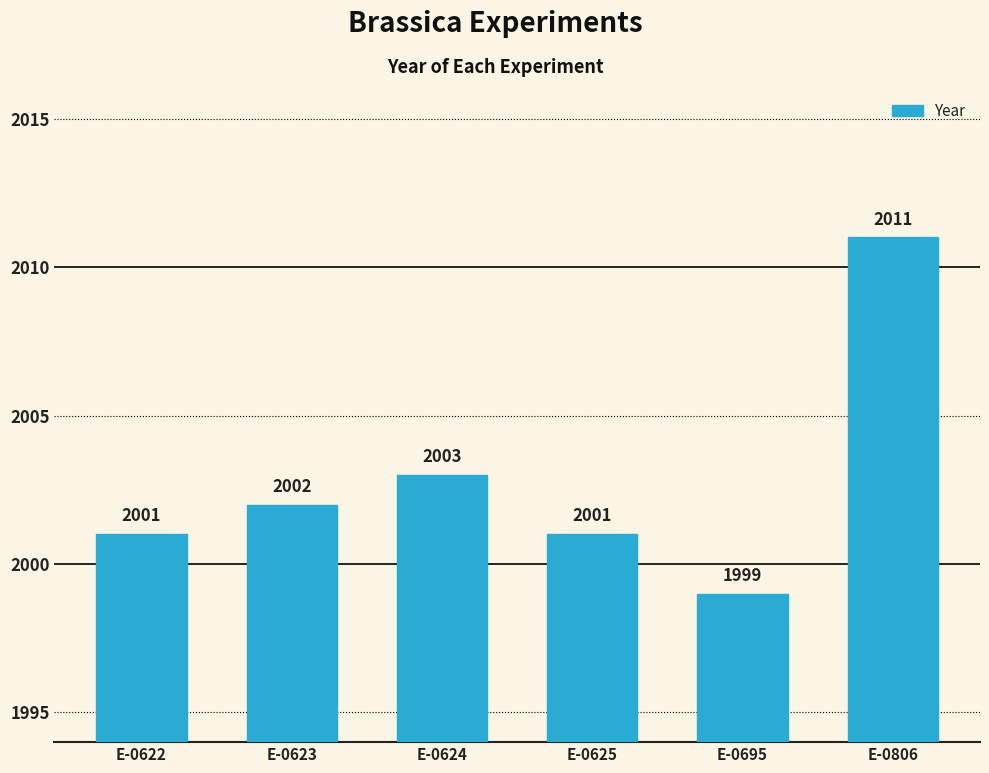

What value does the data have at E-0624, to the nearest 5?

2005